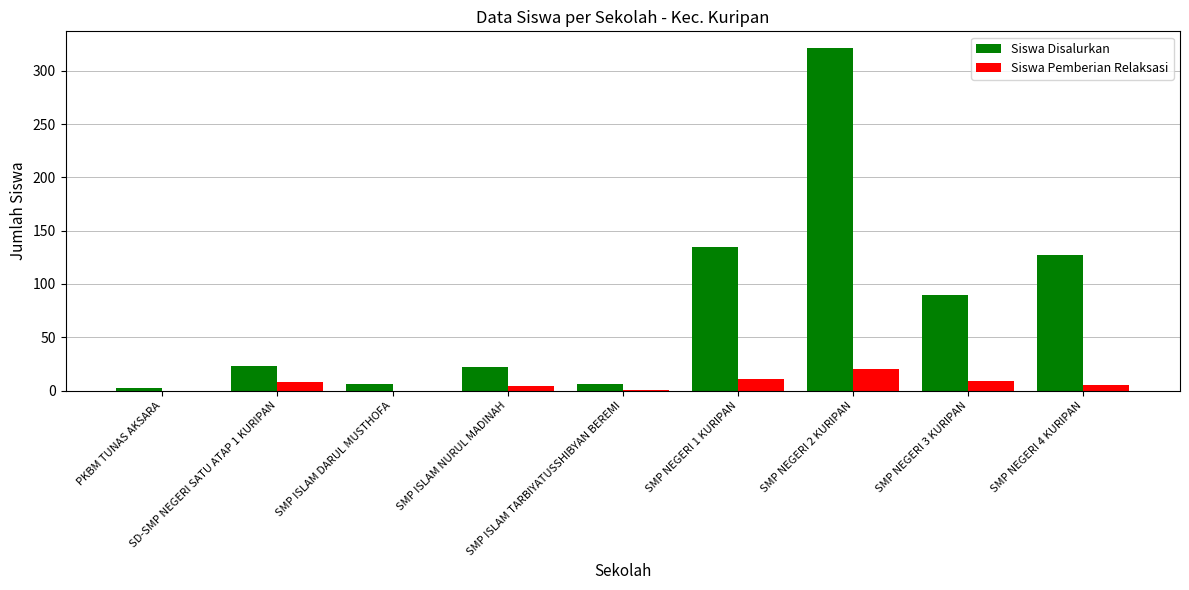

Count the number of categories in the chart.

9